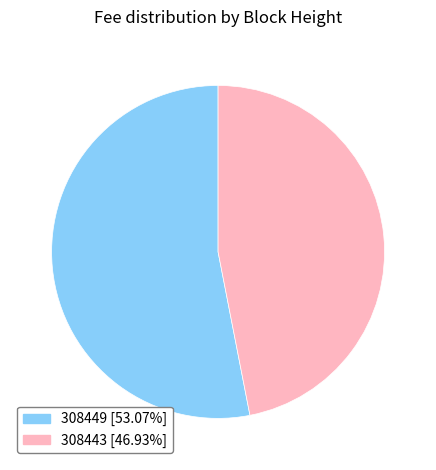

How many segments does this pie chart have?

2